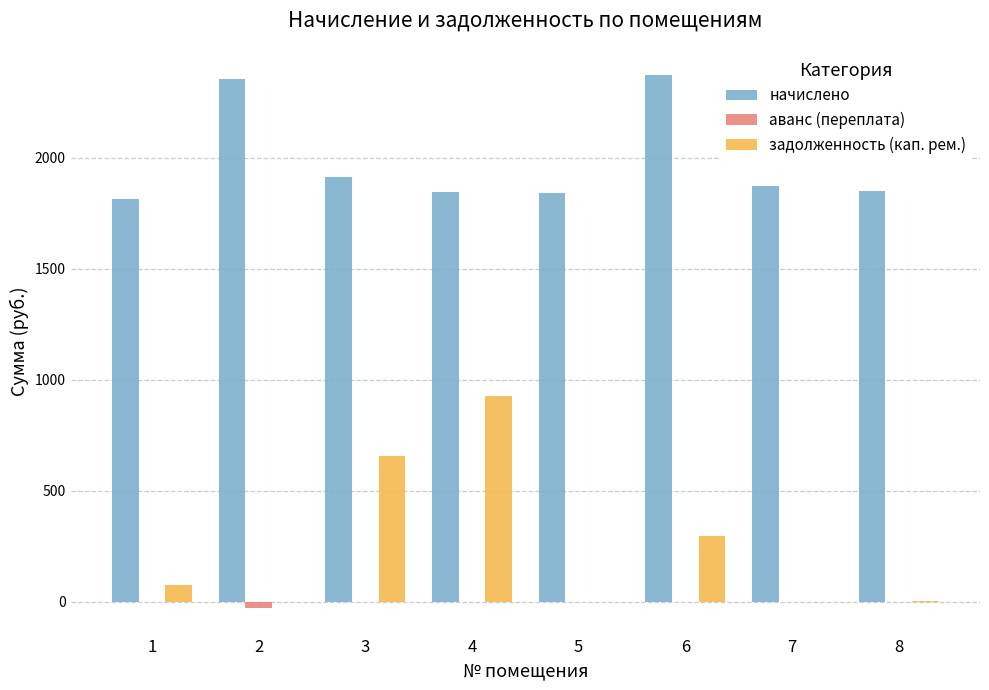

What is the sum of all задолженность (кап. рем.) values?

1955.2